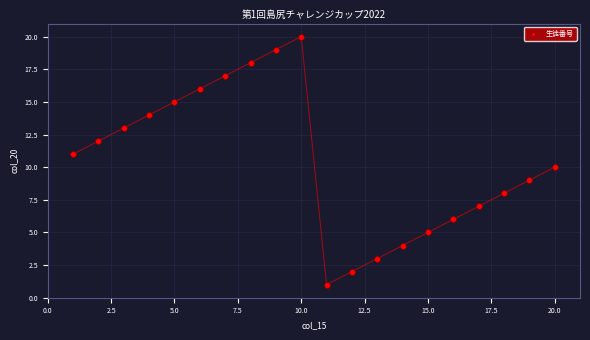

What is the range of Y values (max minus min)?

19